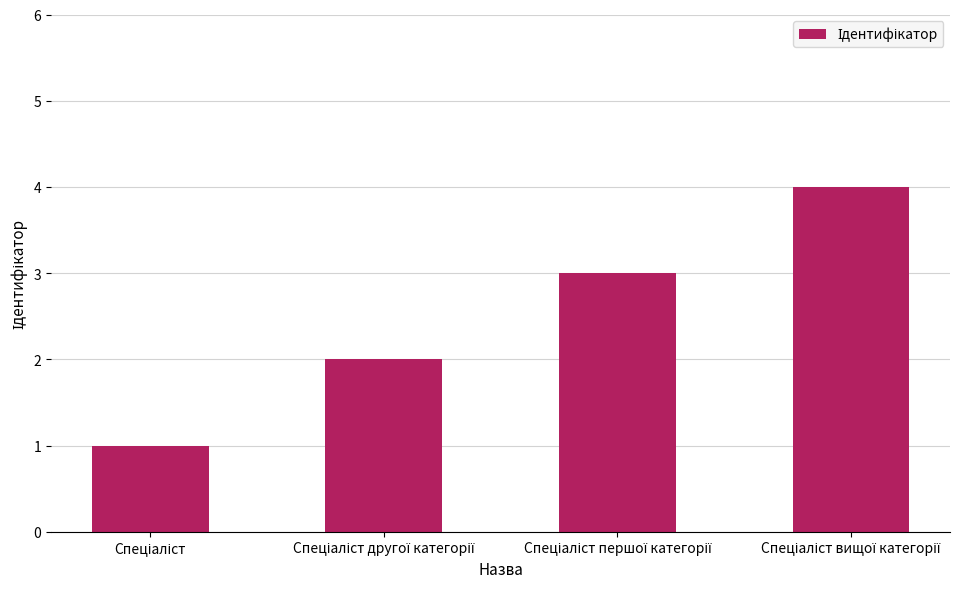

What is the greatest value displayed?

4